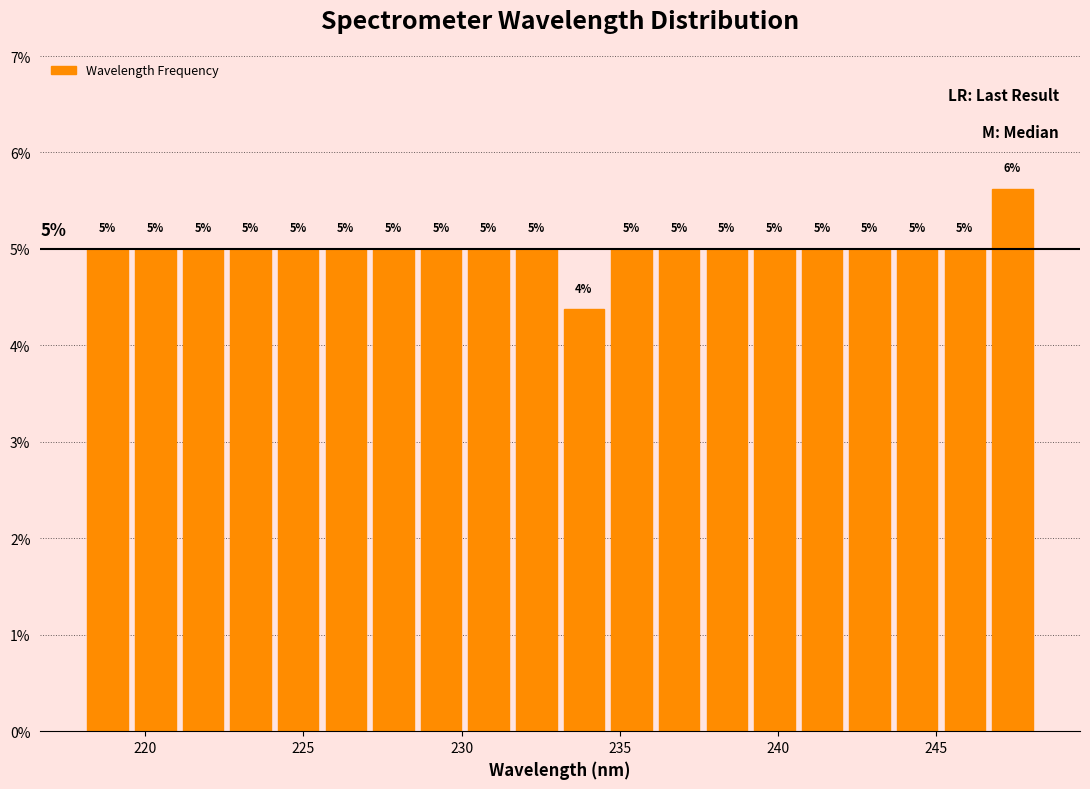

Around what value on the x-axis is the tallest bar? Give the approximate position of its centre, as read against the axis.

247.5